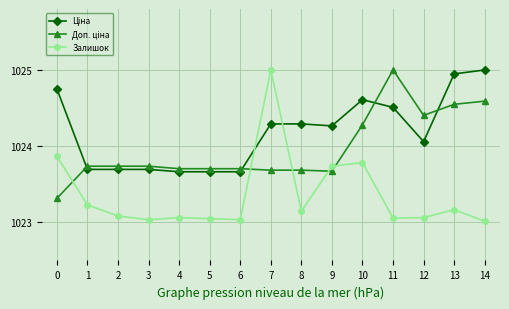

What is the difference between the maximum and minimum values in the Залишок series?

2.0